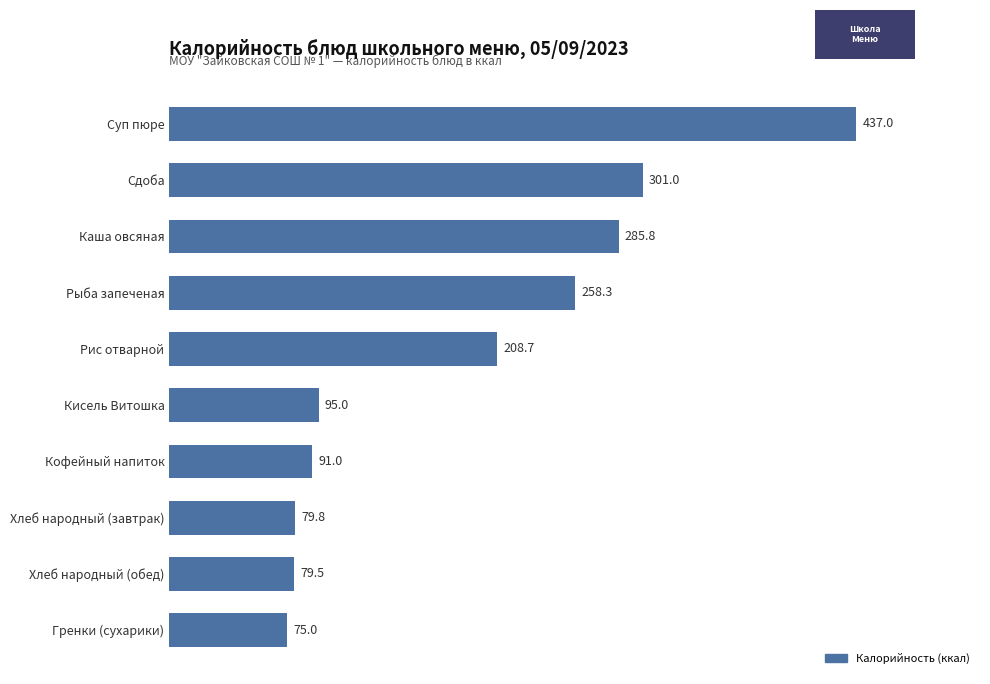

List the labels in order of value, largest first.

Суп пюре, Сдоба, Каша овсяная, Рыба запеченая, Рис отварной, Кисель Витошка, Кофейный напиток, Хлеб народный (завтрак), Хлеб народный (обед), Гренки (сухарики)